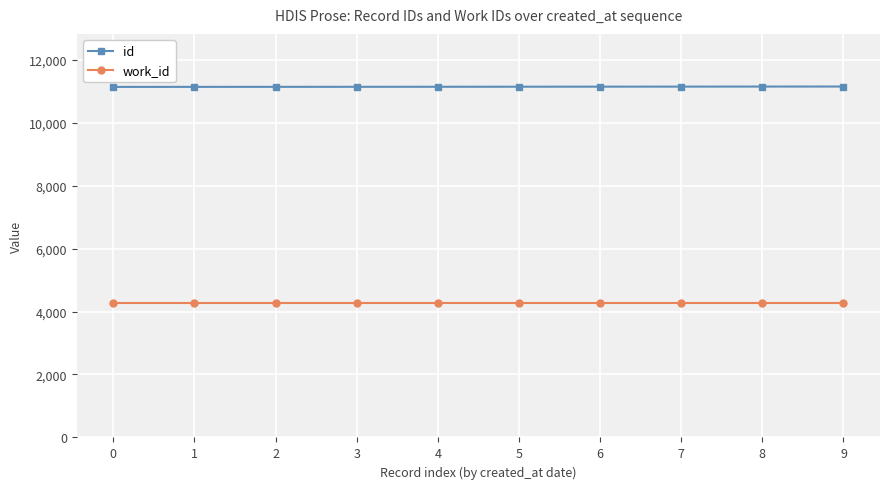

True or false: id and work_id intersect in this chart.

False